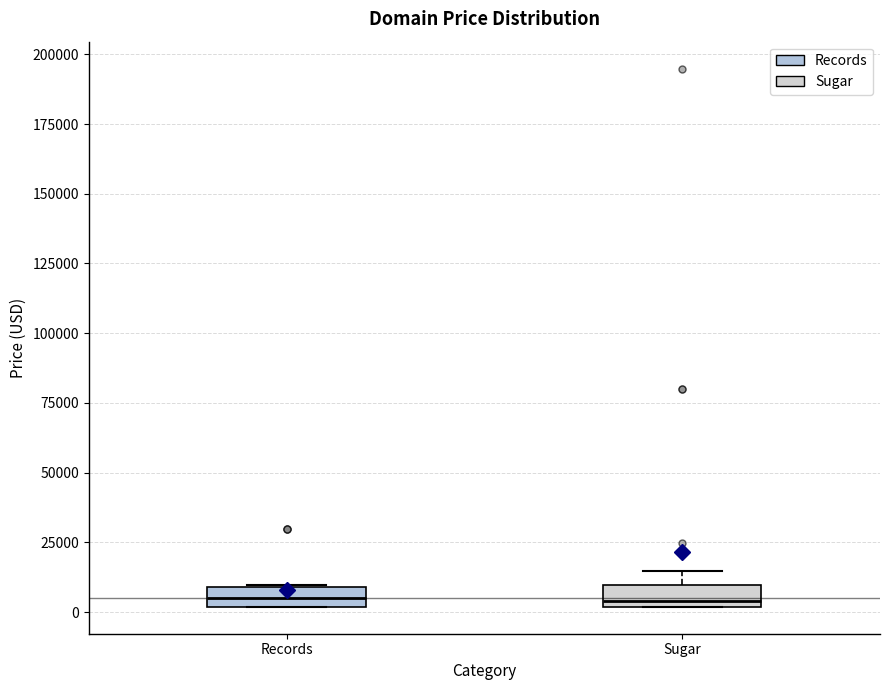

Where does the median line of the box for Sugar sit on the y-axis? The values are not printed on the chart, so give them approximately, as read against the axis.

5000